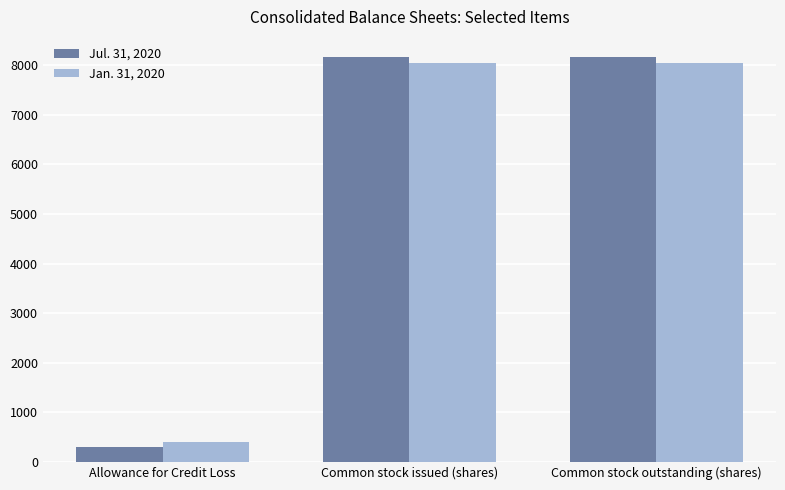

List the series in order of their overall mean, lowest first.

Jan. 31, 2020, Jul. 31, 2020